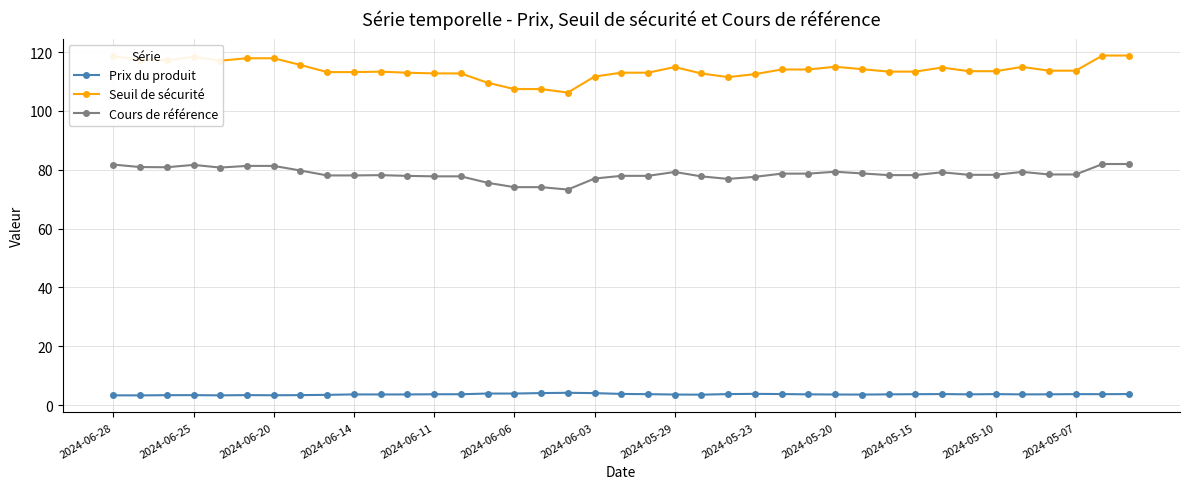

List the series in order of their overall mean, lowest first.

Prix du produit, Cours de référence, Seuil de sécurité